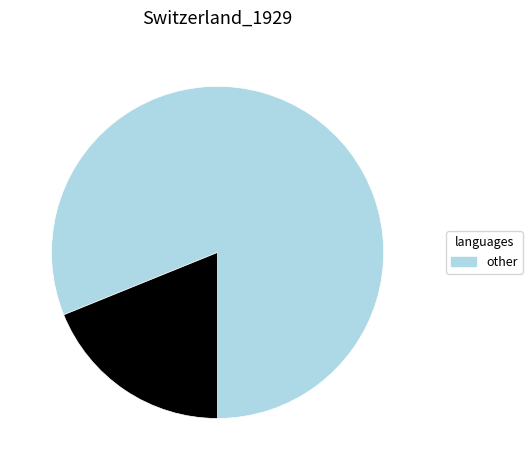

Does any single category account for the majority?

Yes